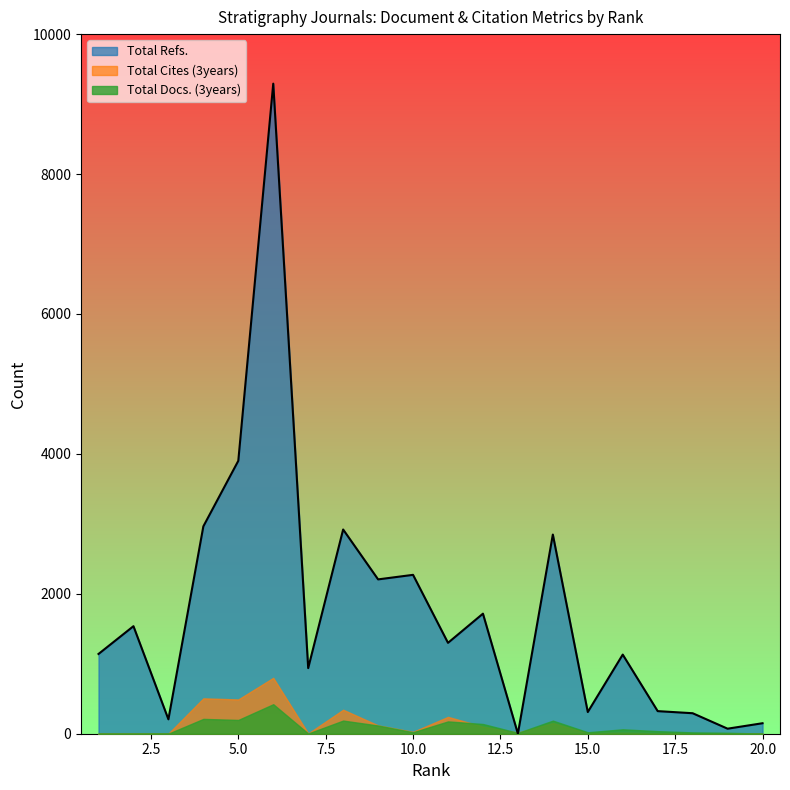

True or false: Total Docs. (3years) has more than 0 interior local peaks.

True